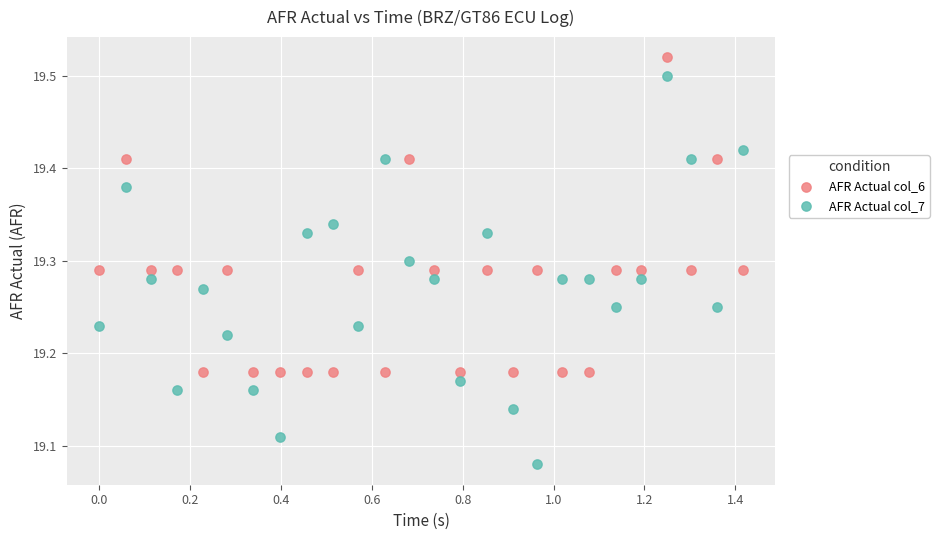

Which series reaches the maximum Y coordinate?

AFR Actual col_6